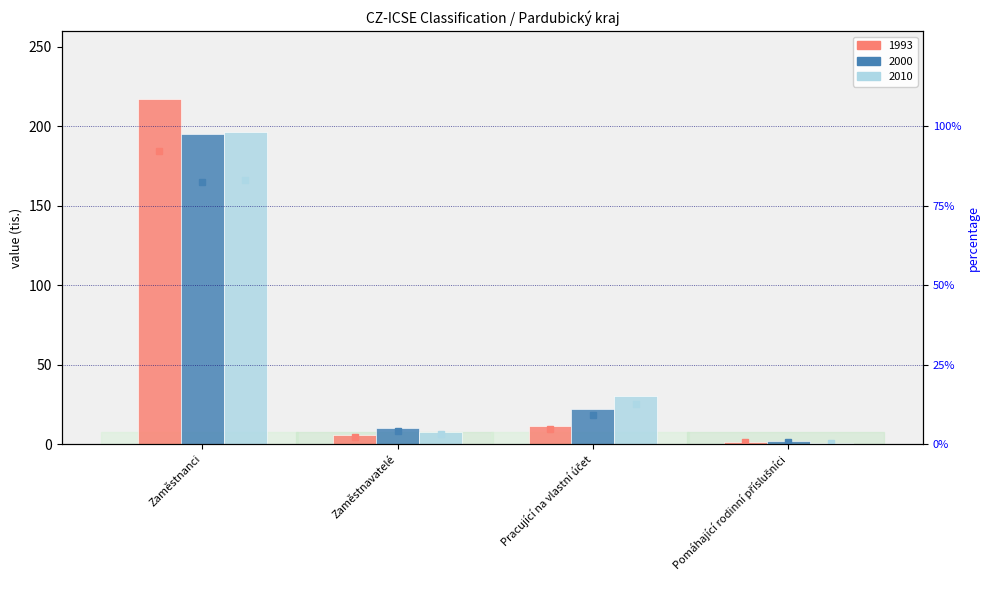

Does the chart contain stacked bars?

No